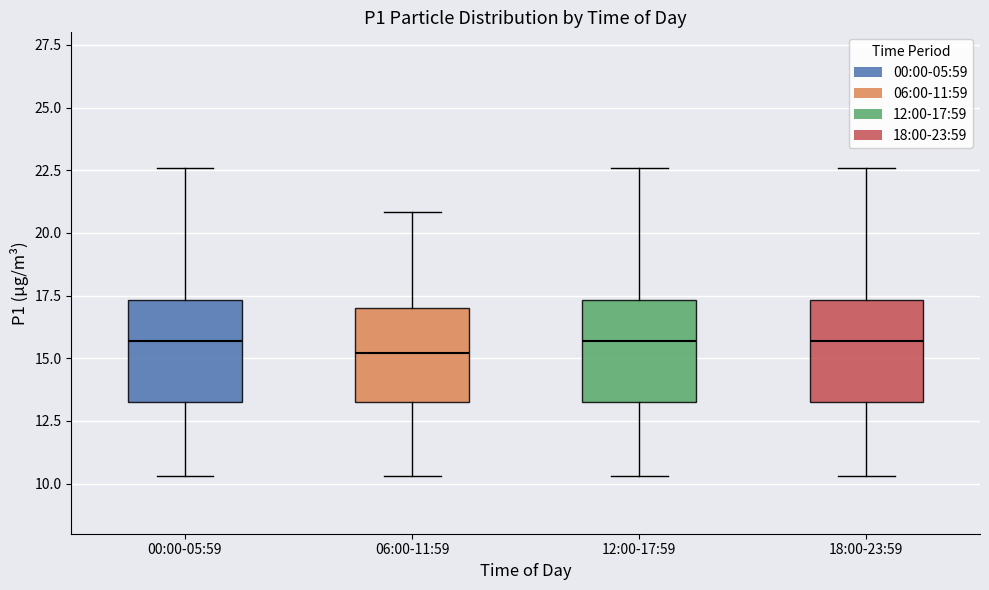

Where is the upper edge of the box for 12:00-17:59 on the y-axis? The values are not printed on the chart, so give them approximately, as read against the axis.

17.5